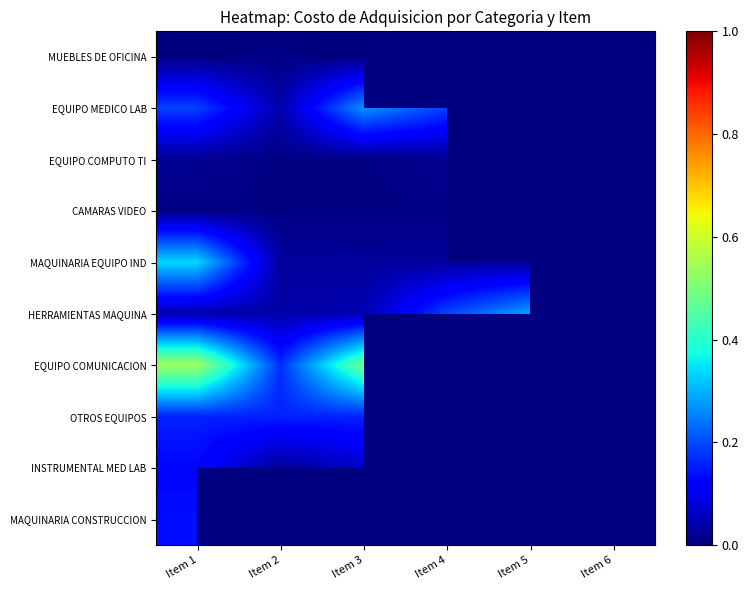

The CAMARAS VIDEO series shows 0.0 at Item 1. True or false?

True